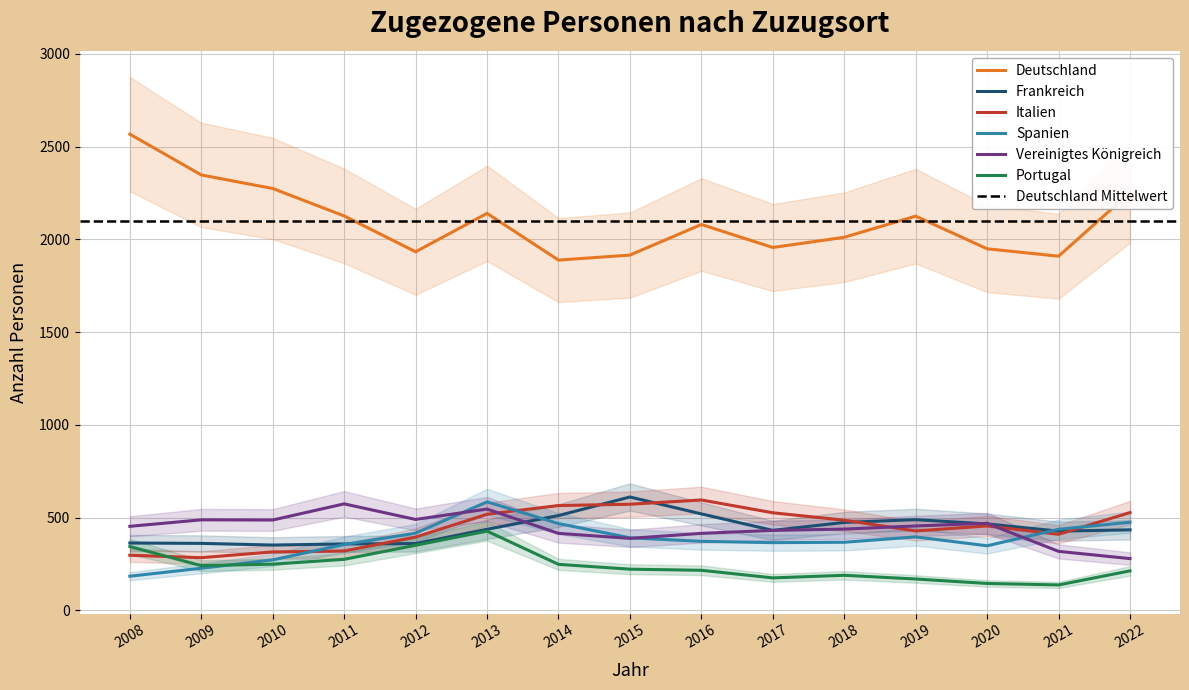

Is this an area chart (filled region under the line)?

No